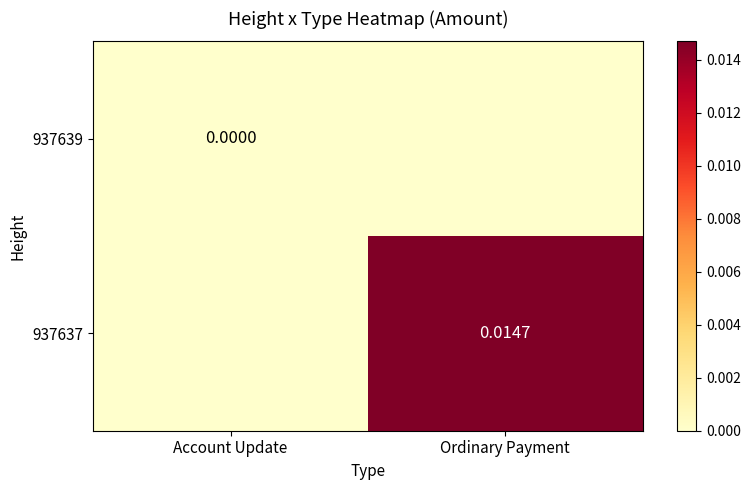

How many distinct data groups are displayed?

2